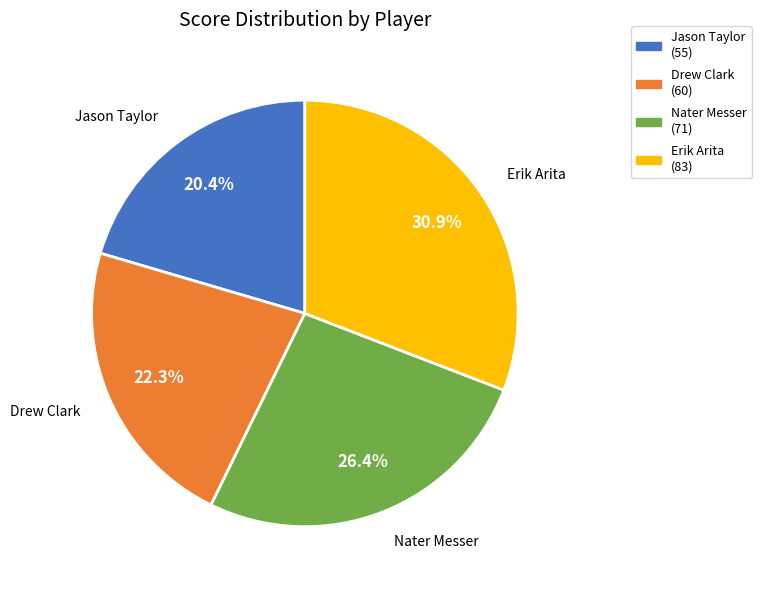

Does Erik Arita represent more than half of the total?

No